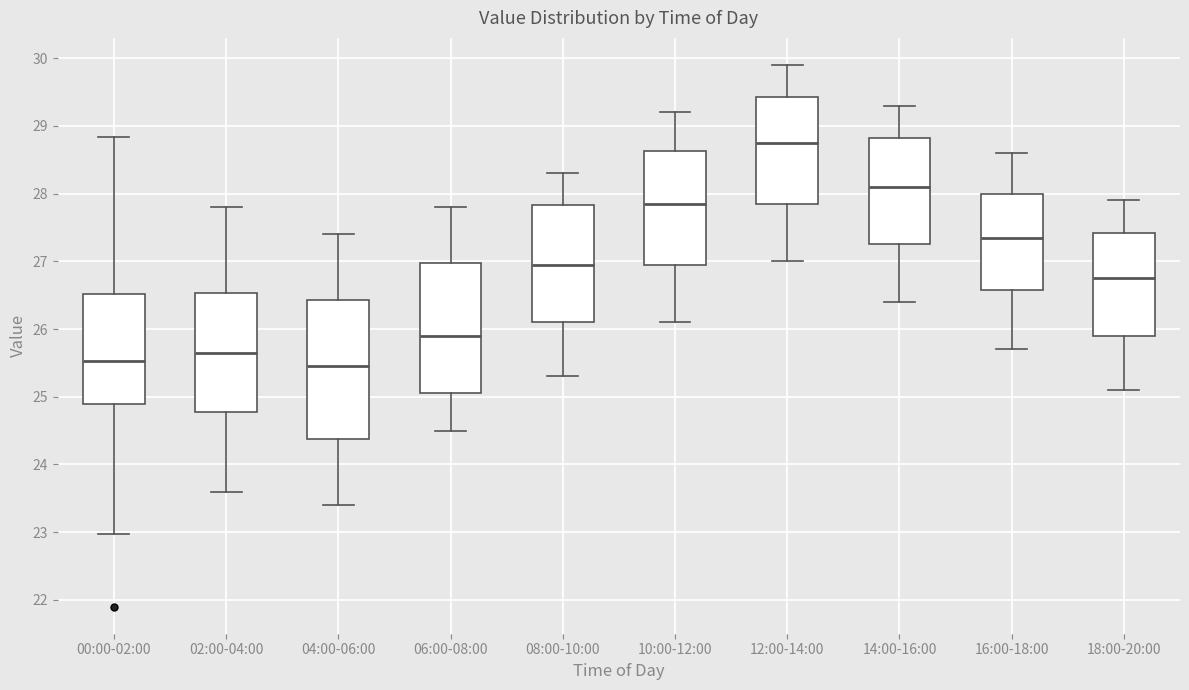

Where does the median line of the box for 18:00-20:00 sit on the y-axis? The values are not printed on the chart, so give them approximately, as read against the axis.

26.8